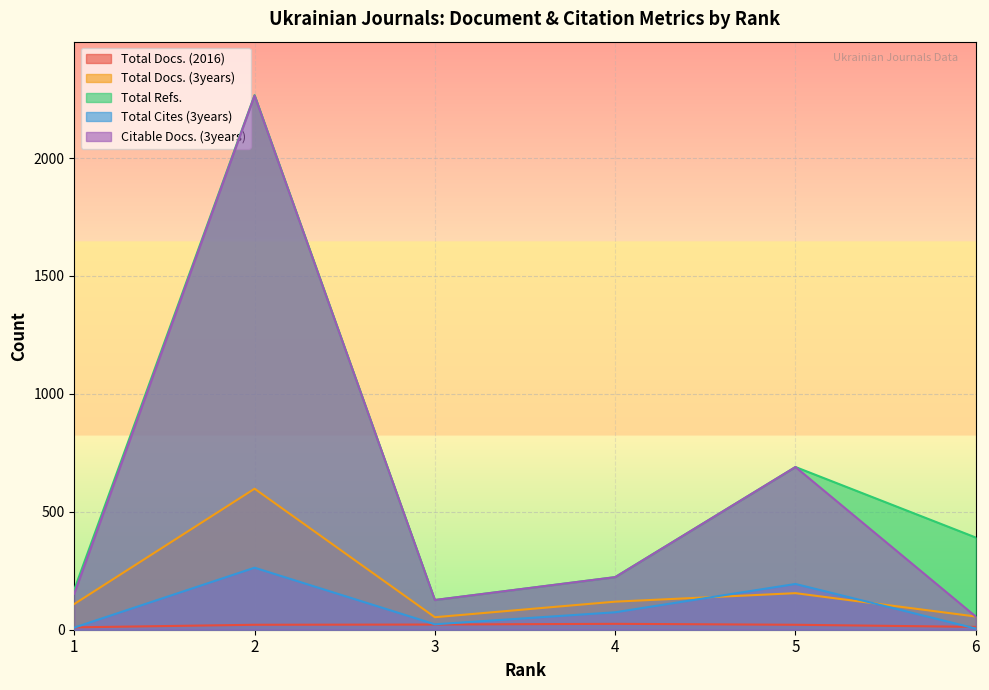

Where is the first local maximum for Total Docs. (2016)?

4